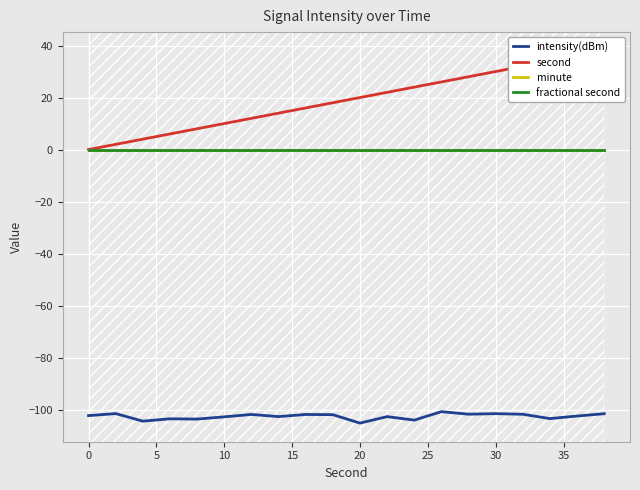

How many lines are shown in the chart?

4